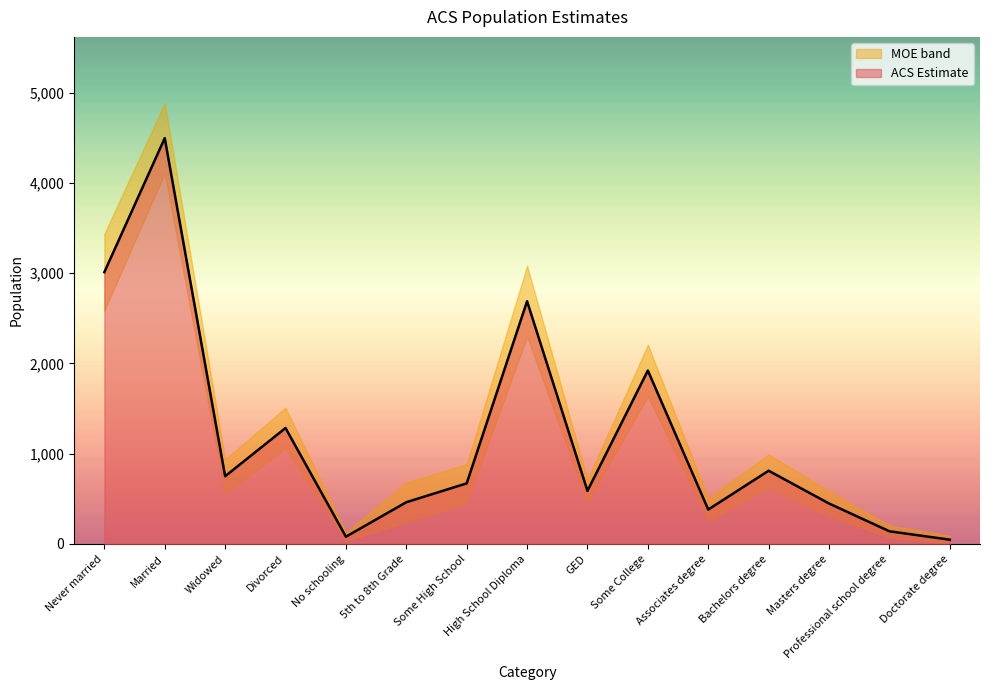

At which label is ACS Estimate closest to 2271?

Some College